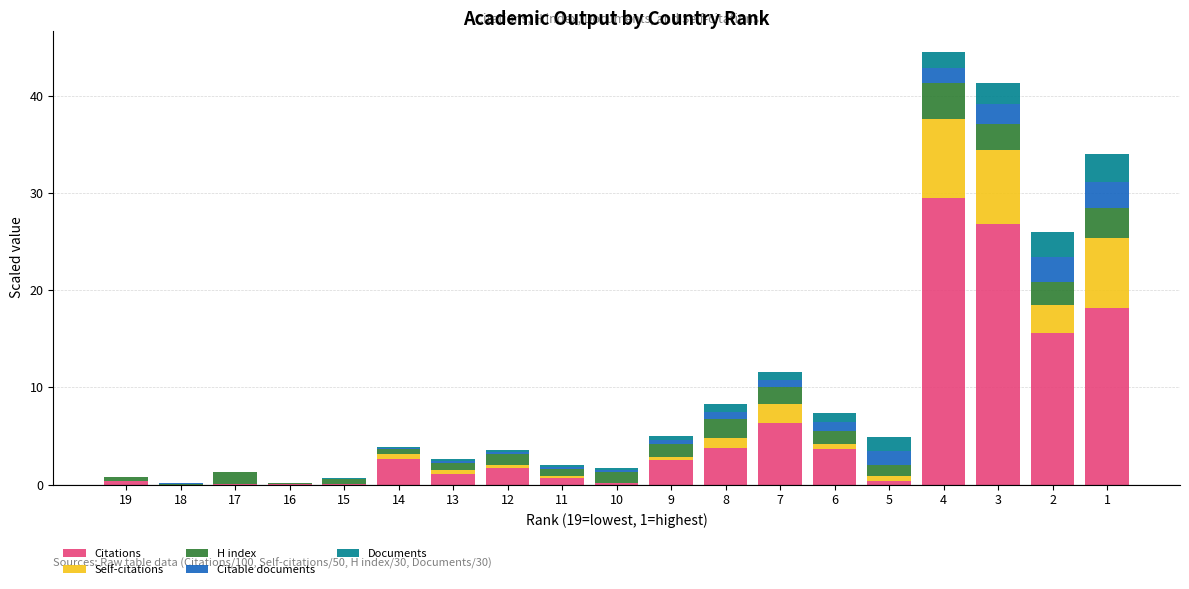

Which category has the highest value in the Citations series?

4